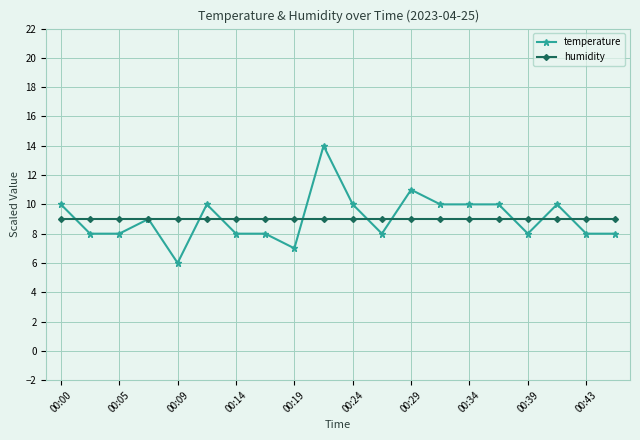

What is the maximum value shown in the chart?

14.0